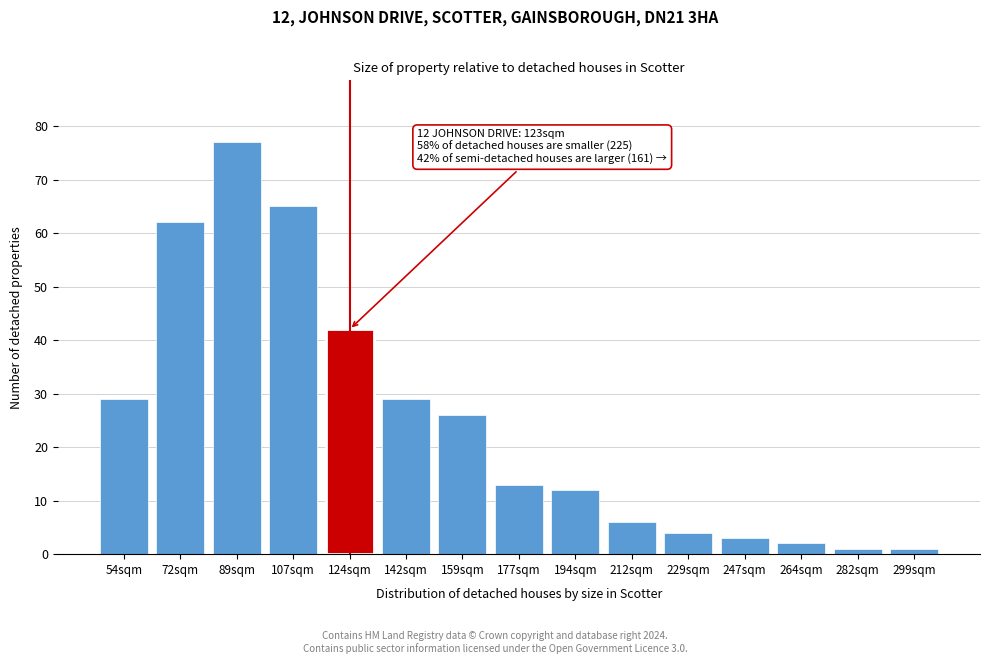

Reading left to right, transcribe all the data shown in this chart.

54sqm=29	72sqm=62	89sqm=77	107sqm=65	124sqm=42	142sqm=29	159sqm=26	177sqm=13	194sqm=12	212sqm=6	229sqm=4	247sqm=3	264sqm=2	282sqm=1	299sqm=1